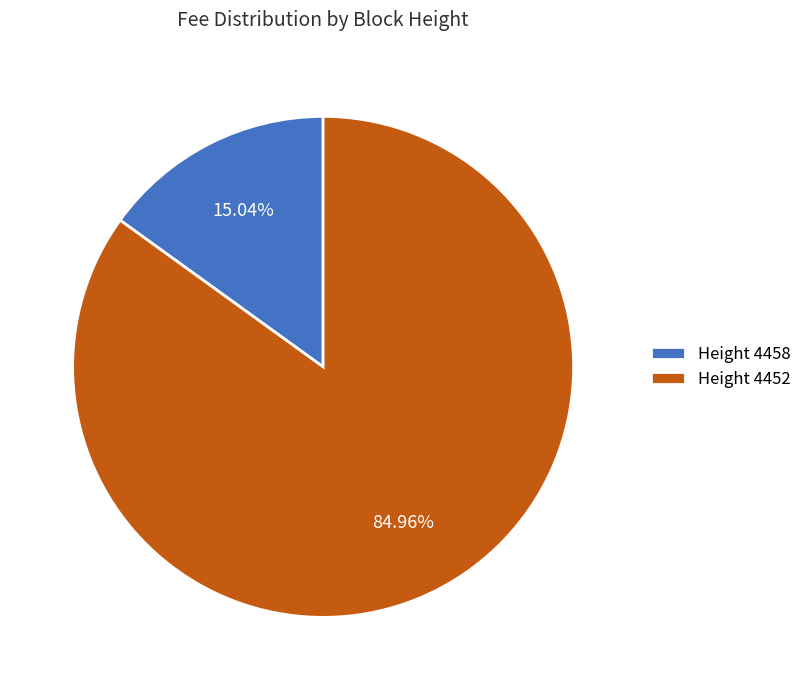

How many slices are in this pie chart?

2